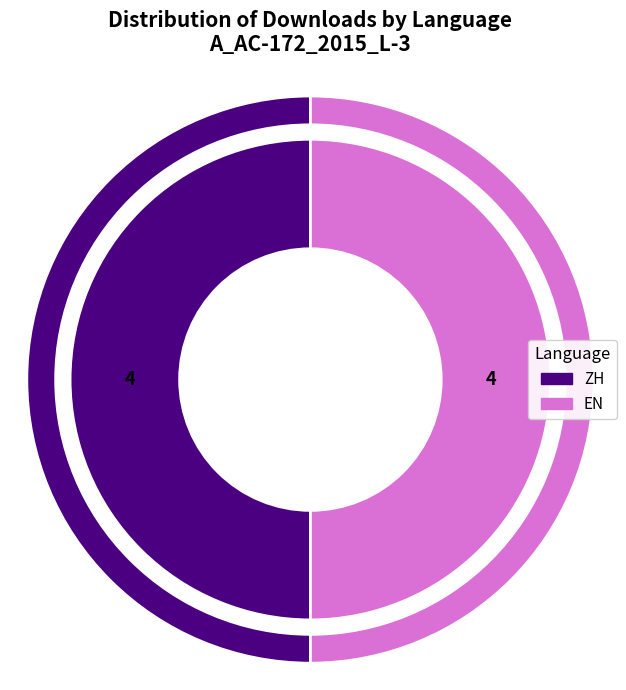

Count the number of slices in the pie.

6